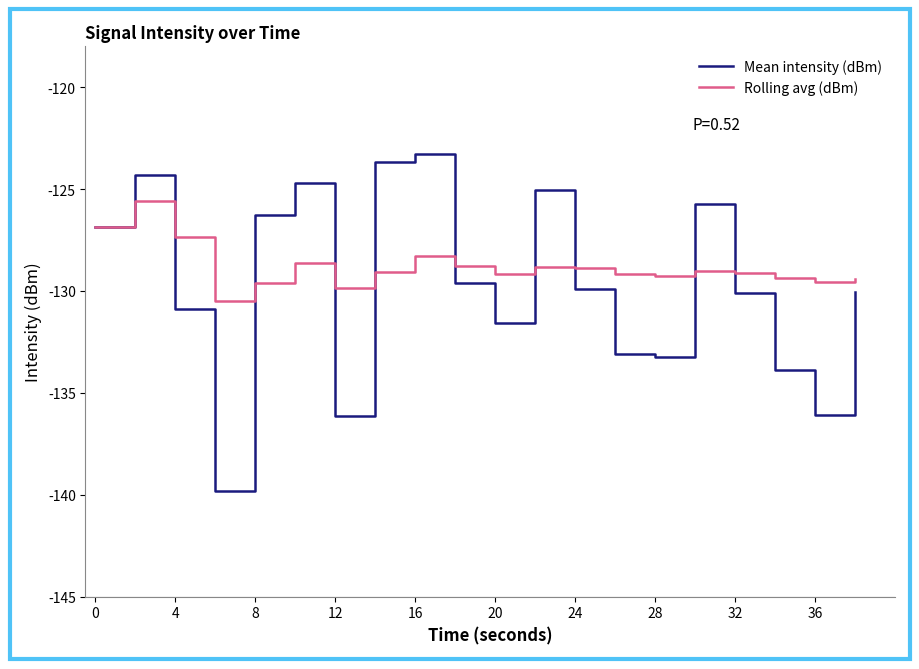

Which series has the largest range (max minus min)?

Mean intensity (dBm)